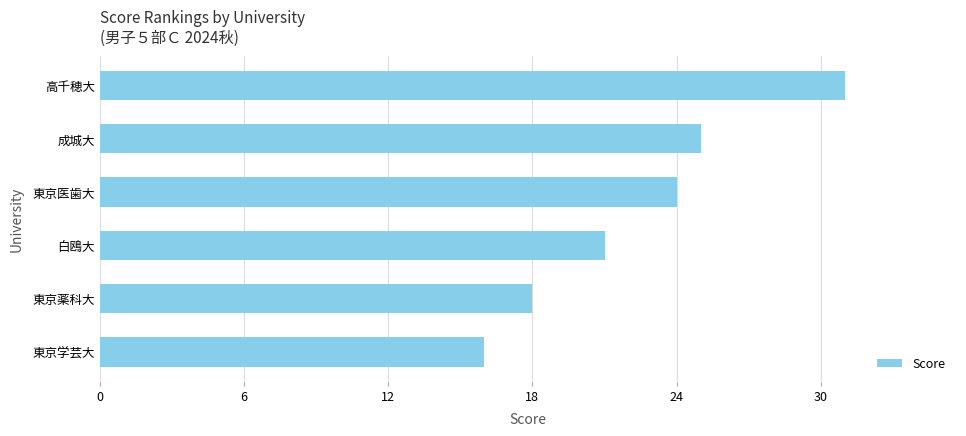

Reading bottom to top, list all the values displayed in this chart.

東京学芸大=16	東京薬科大=18	白鴎大=21	東京医歯大=24	成城大=25	高千穂大=31